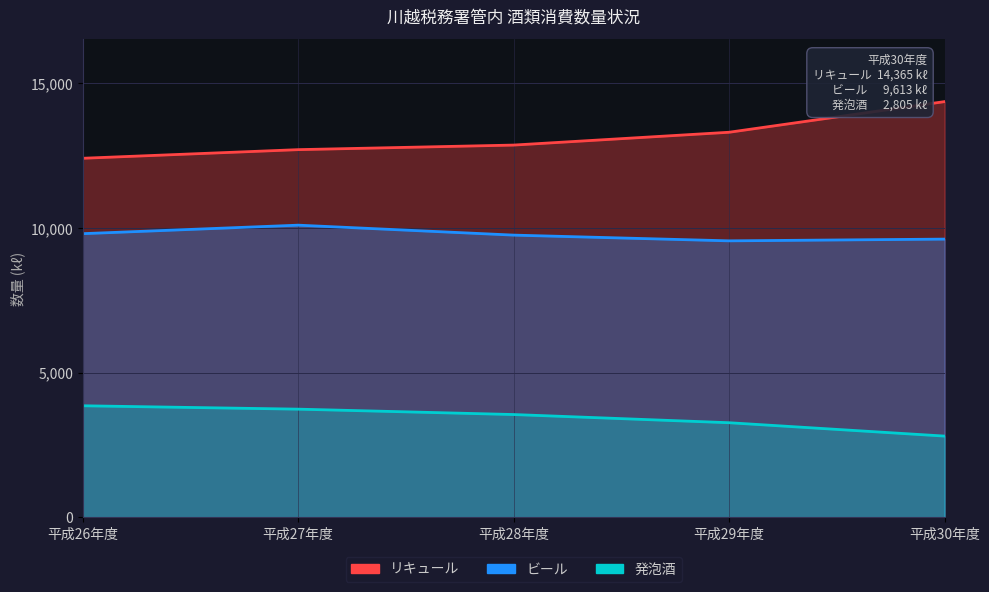

What is the difference between the 発泡酒 values at 平成27年度 and 平成29年度?

469